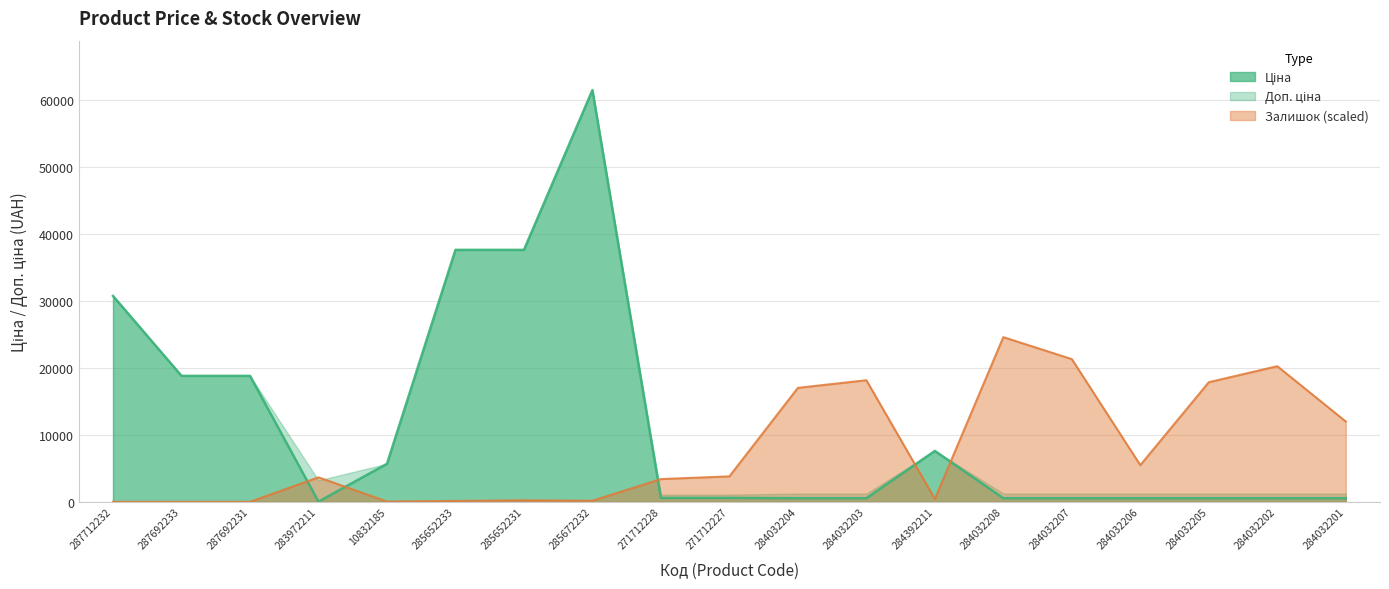

What value does the Ціна series have at 285652231?

37593.6